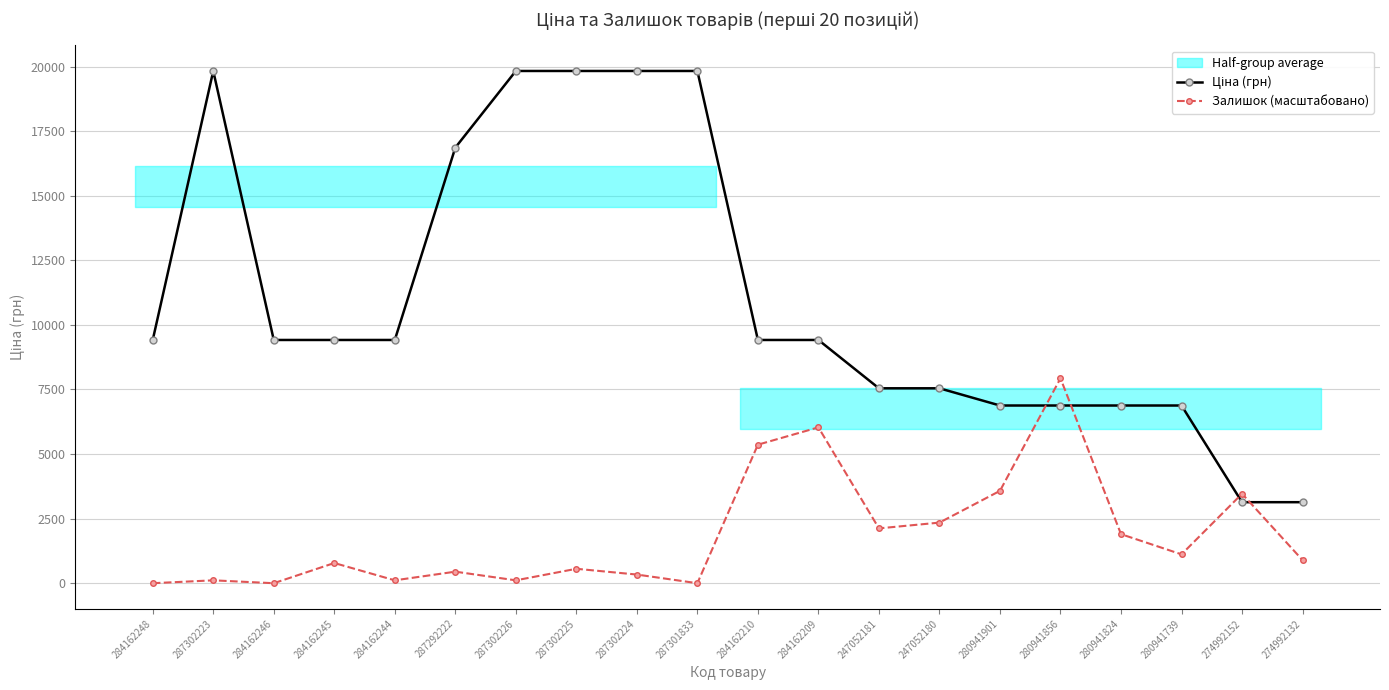

Which category has the lowest value in the Ціна (грн) series?

274992152